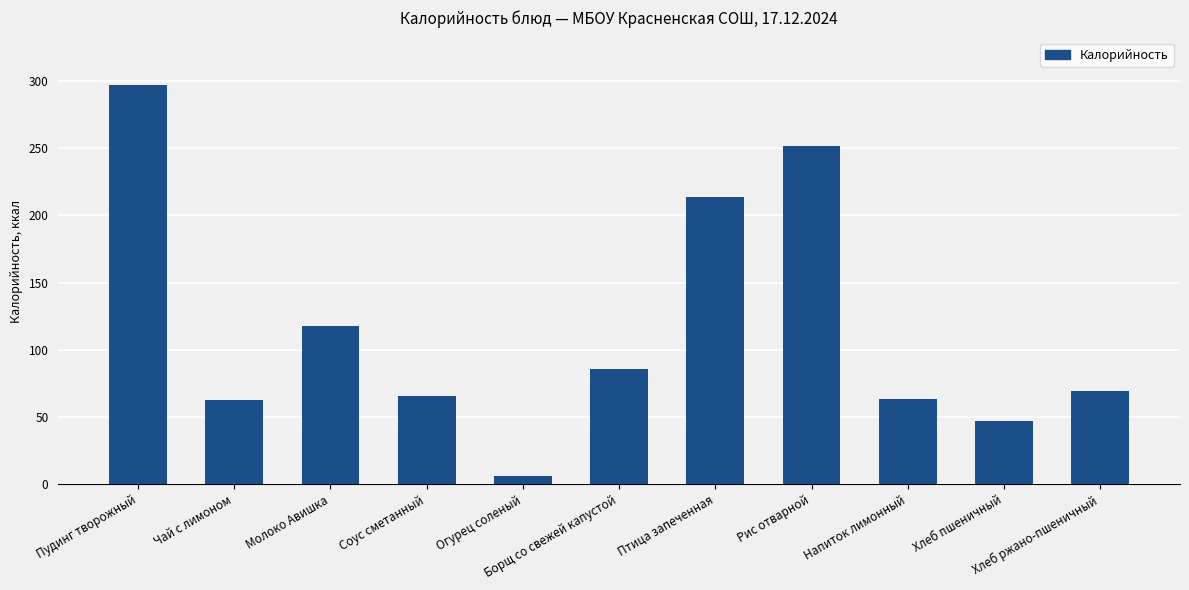

What is the difference between the values at Огурец соленый and Соус сметанный?

59.6